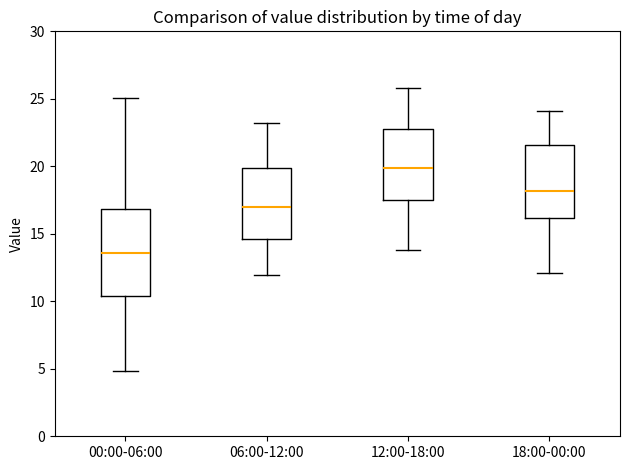

Where does the median line of the box for 12:00-18:00 sit on the y-axis? The values are not printed on the chart, so give them approximately, as read against the axis.

20.0